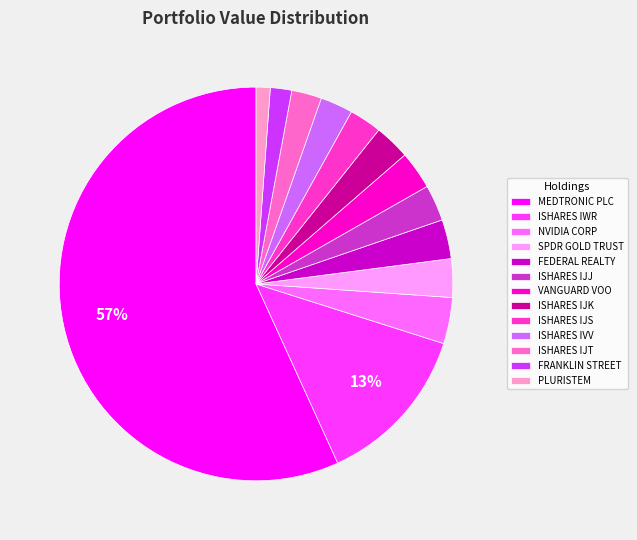

What percentage is the ISHARES IWR slice, to the nearest percent?

13%